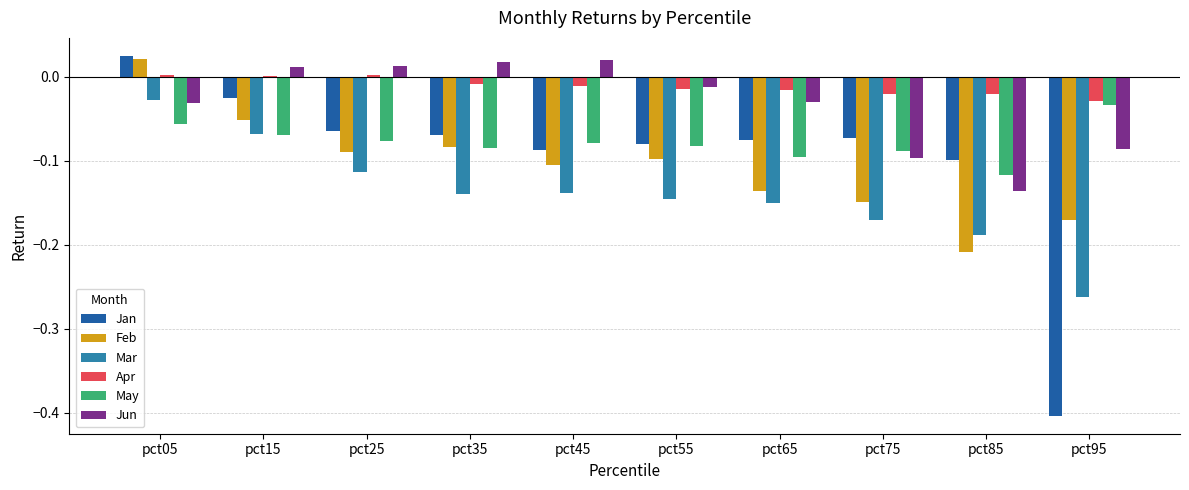

Is it true that Jan equals -0.0 at pct55?

False